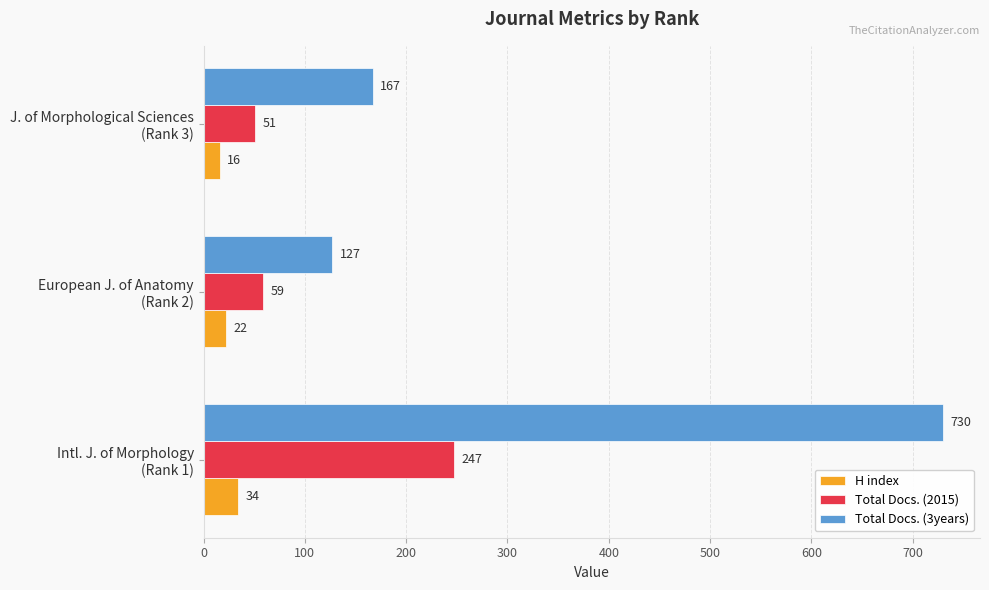

Where is Total Docs. (2015) nearest to the value 149?

European J. of Anatomy
(Rank 2)